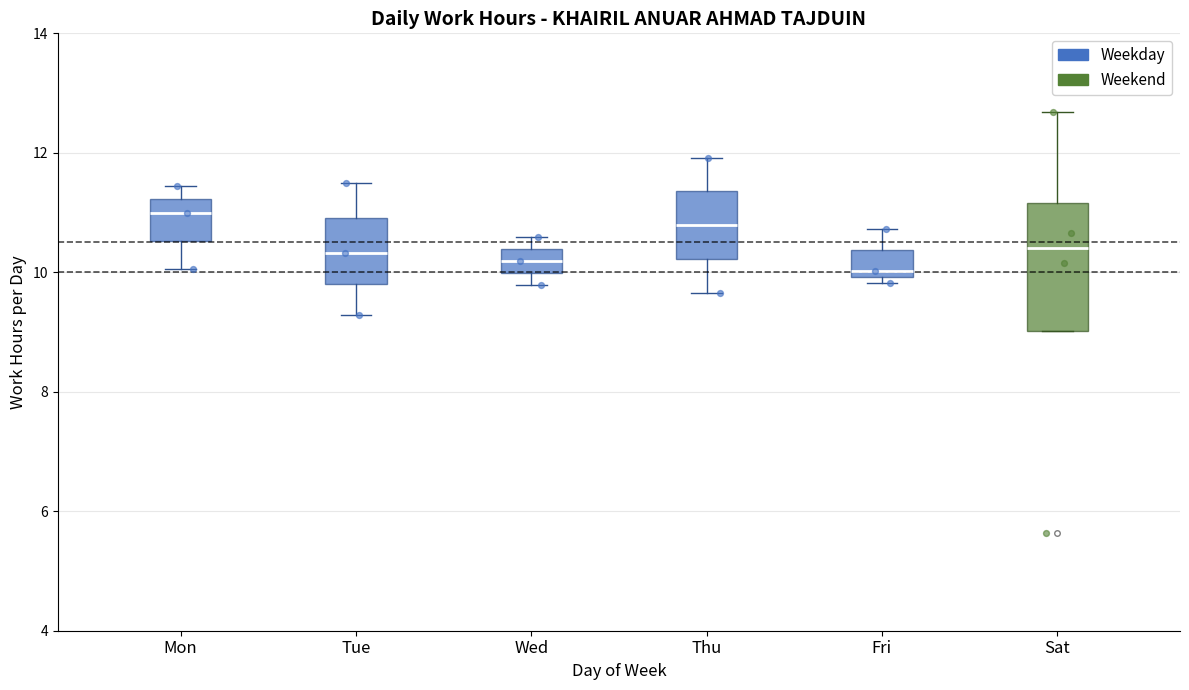

Reading left to right, read every box against the y-axis: the position of its median line, the range the box covers, and the ends of its whiskers. The values are not printed on the chart, so give them approximately, as read against the axis.

Mon: median 11.0, box 10.6 to 11.2, whiskers 10.0 to 11.4
Tue: median 10.4, box 9.8 to 11.0, whiskers 9.2 to 11.4
Wed: median 10.2, box 10.0 to 10.4, whiskers 9.8 to 10.6
Thu: median 10.8, box 10.2 to 11.4, whiskers 9.6 to 12.0
Fri: median 10.0 (just above the box's lower edge), box 10.0 to 10.4, whiskers 9.8 to 10.8
Sat: median 10.4, box 9.0 to 11.2, whiskers 9.0 to 12.6